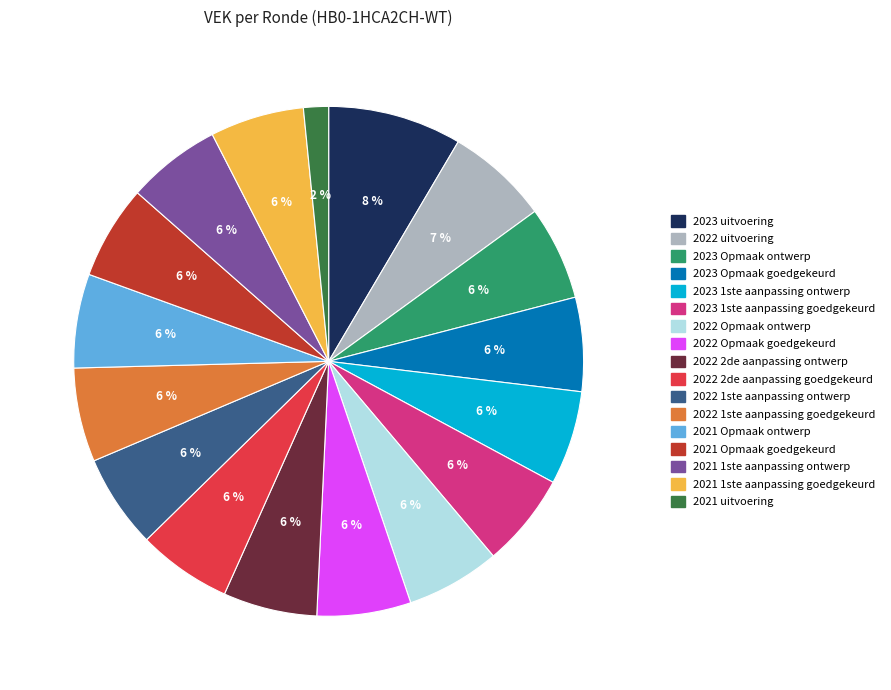

Does any single category account for the majority?

No